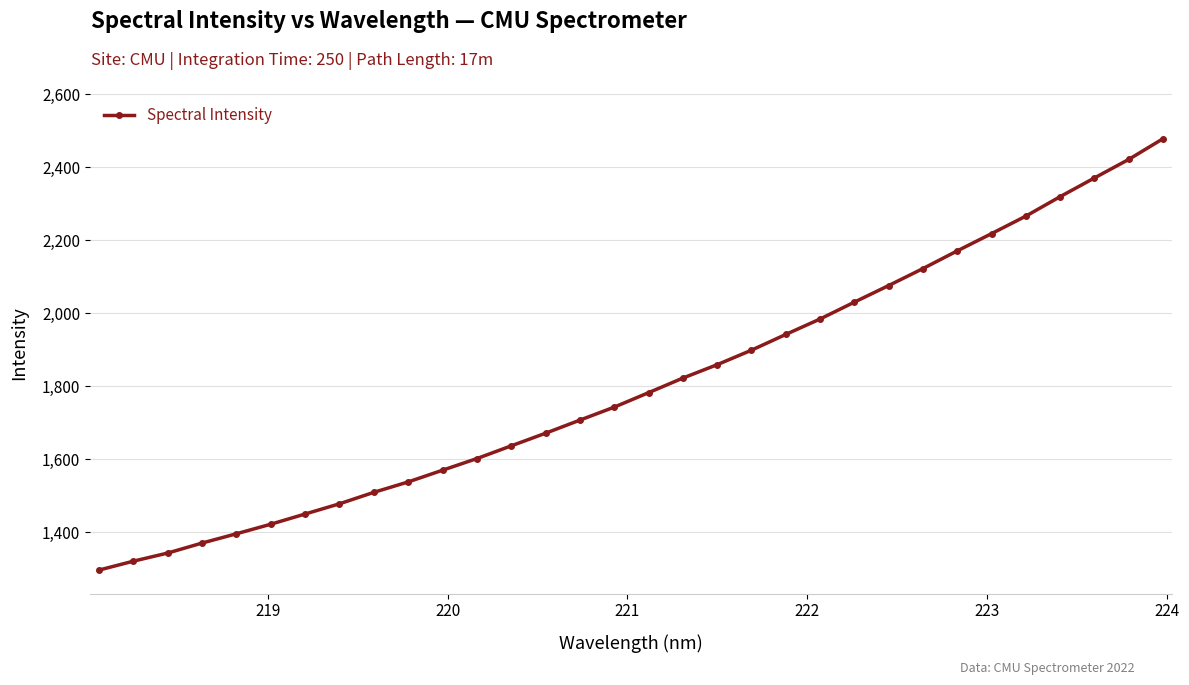

What is the difference between the second highest and minimum values?

1126.2